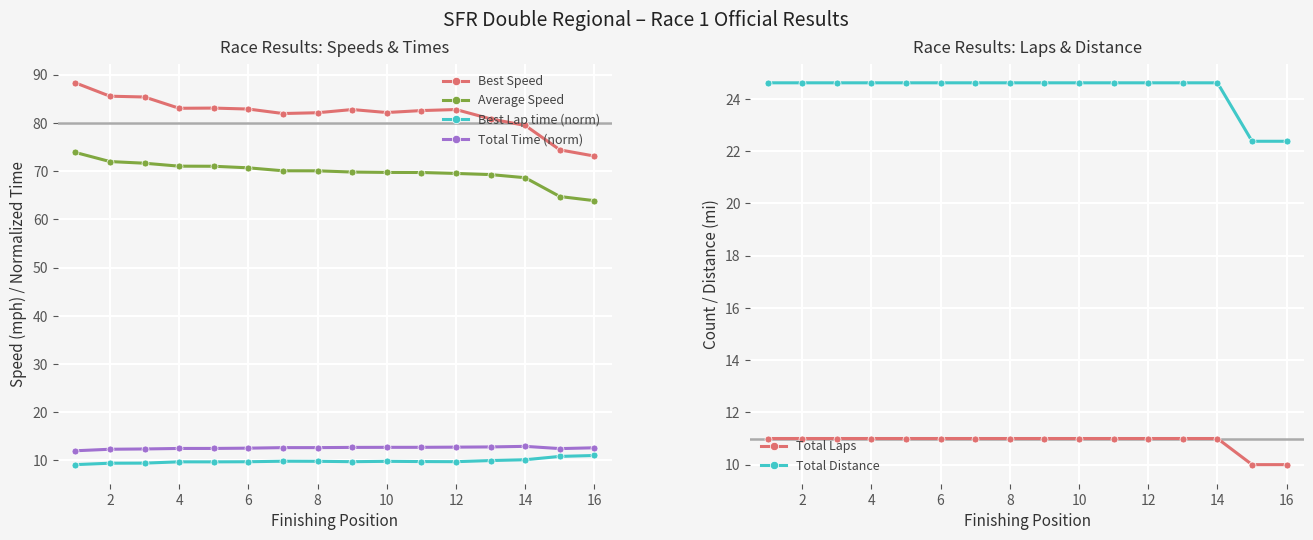

Reading left to right, transcribe all the data shown in this chart.

Best Speed: 88.3	85.5	85.4	83.0	83.1	82.9	81.9	82.1	82.8	82.1	82.5	82.8	80.8	79.5	74.4	73.1
Average Speed: 73.9	72.0	71.6	71.0	71.0	70.7	70.1	70.0	69.8	69.7	69.7	69.5	69.3	68.6	64.7	63.9
Best Lap time (norm): 9.1	9.4	9.4	9.7	9.7	9.7	9.8	9.8	9.7	9.8	9.8	9.7	10.0	10.1	10.8	11.0
Total Time (norm): 12.0	12.3	12.4	12.5	12.5	12.5	12.7	12.7	12.7	12.7	12.7	12.8	12.8	12.9	12.4	12.6
Total Laps: 11.0	11.0	11.0	11.0	11.0	11.0	11.0	11.0	11.0	11.0	11.0	11.0	11.0	11.0	10.0	10.0
Total Distance: 24.6	24.6	24.6	24.6	24.6	24.6	24.6	24.6	24.6	24.6	24.6	24.6	24.6	24.6	22.4	22.4